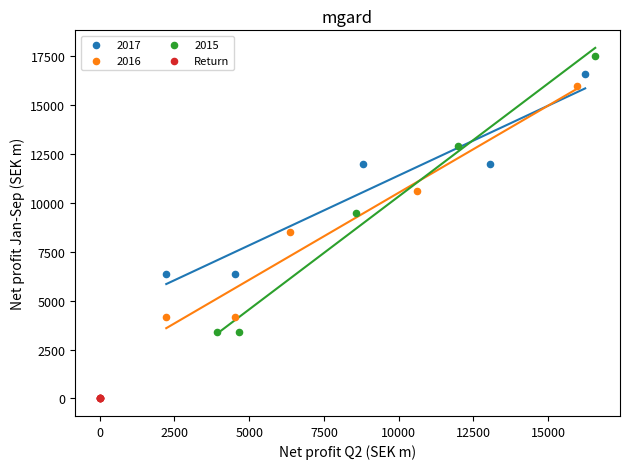

Which series contains the highest Y value?

2015